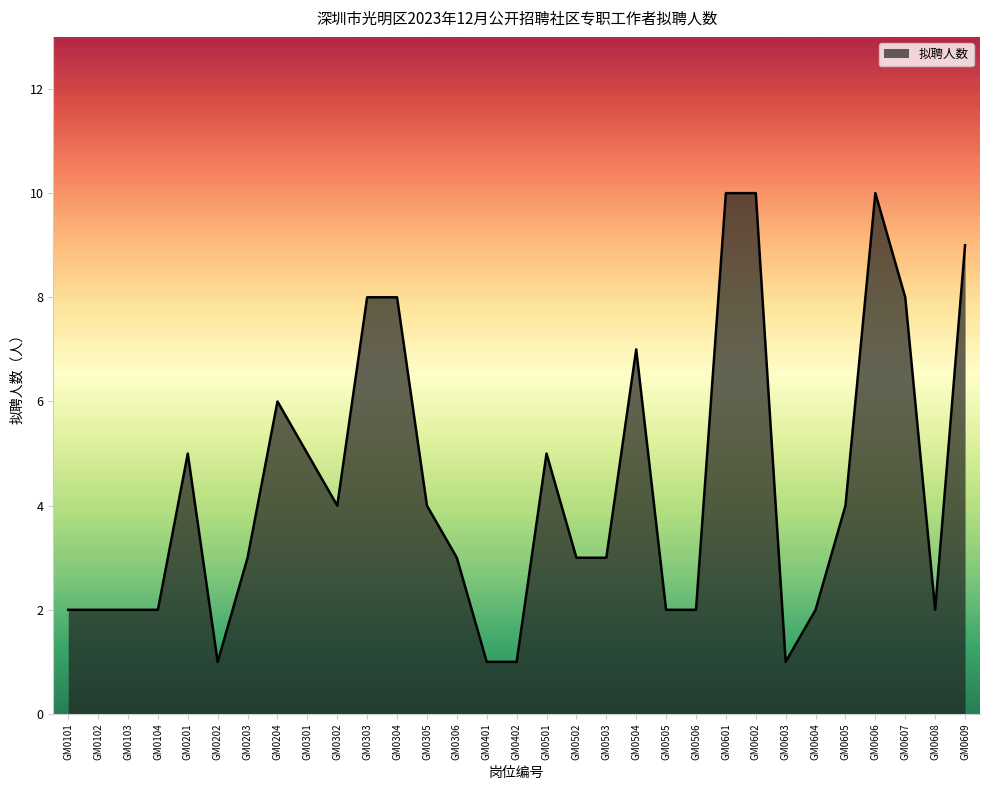

What is the ratio of the value at GM0602 to the value at GM0104?

5.0